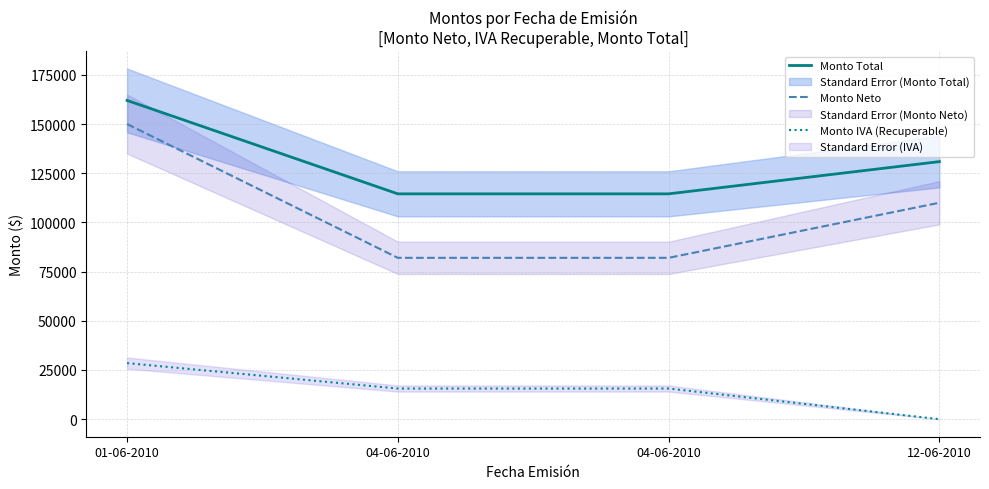

What is the difference between the maximum and minimum values in the Monto Total series?

47480